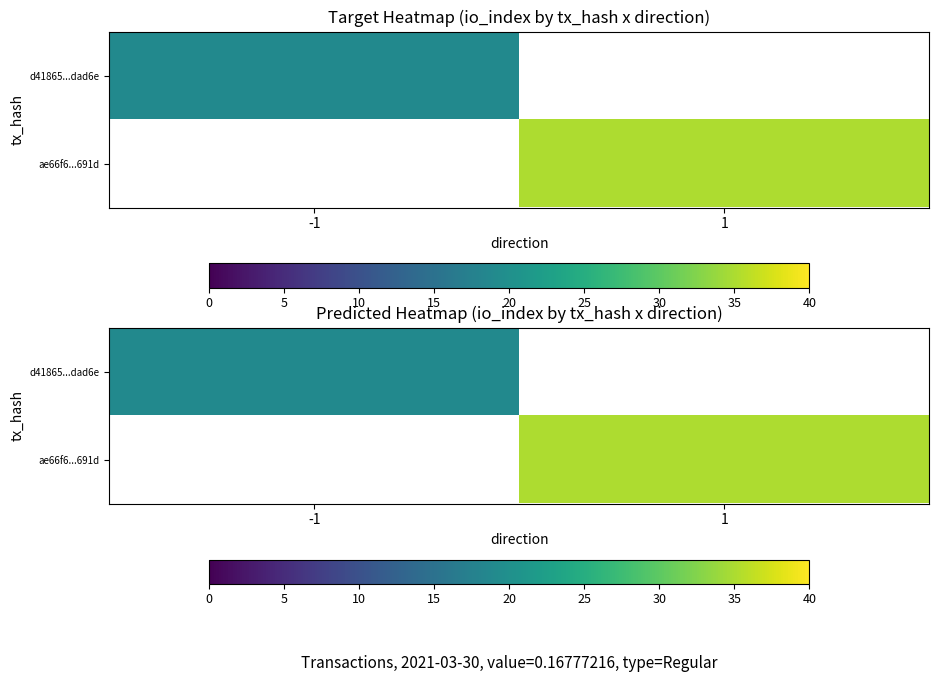

How many series are shown in this chart?

2